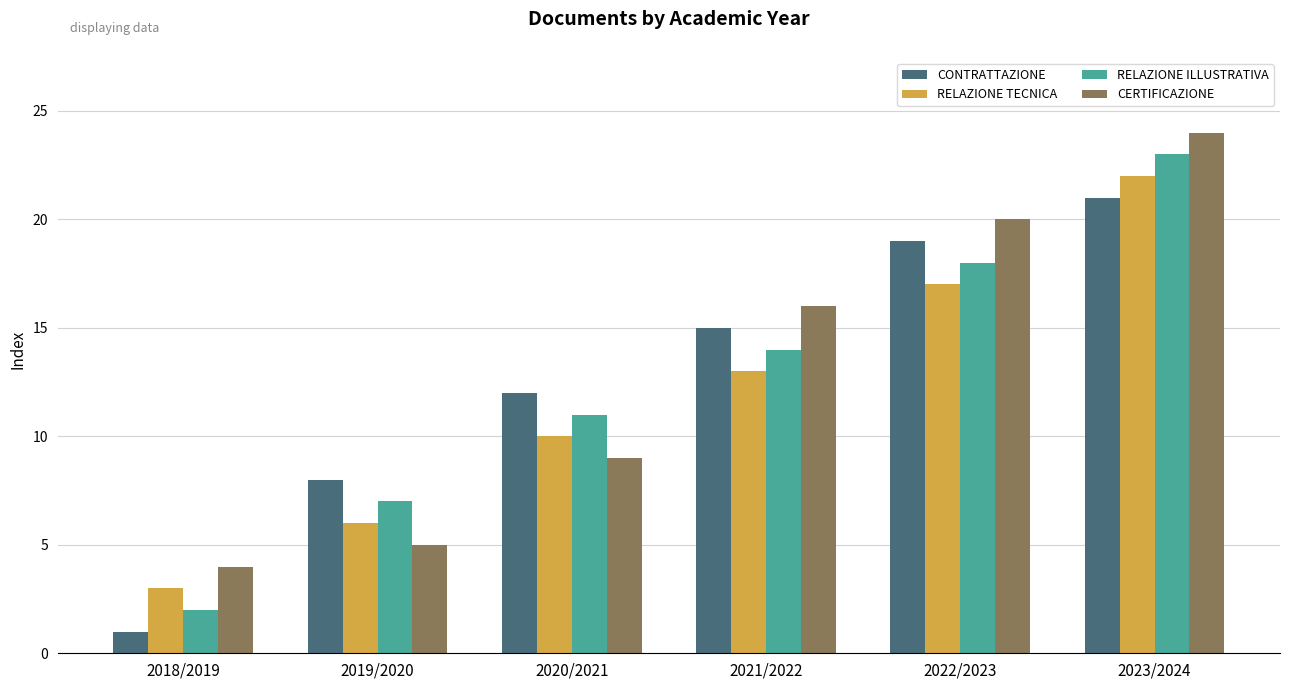

How many categories are shown in the chart?

6